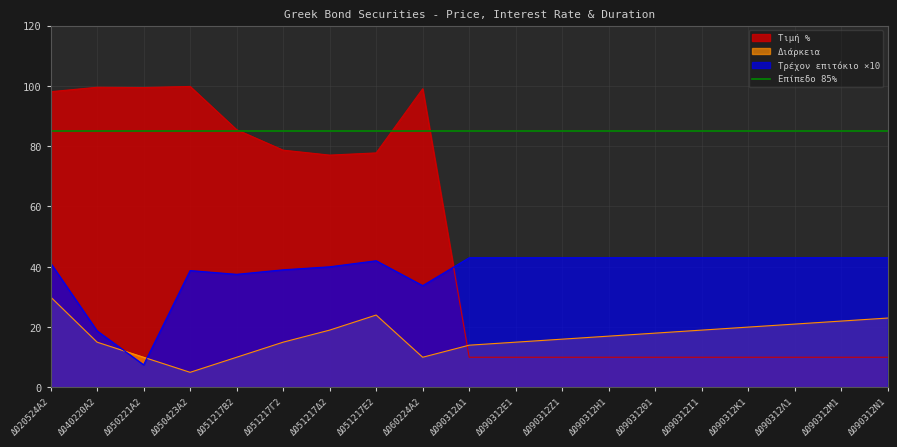

What is the label of the 19th point from the left?

Δ090312Ν1